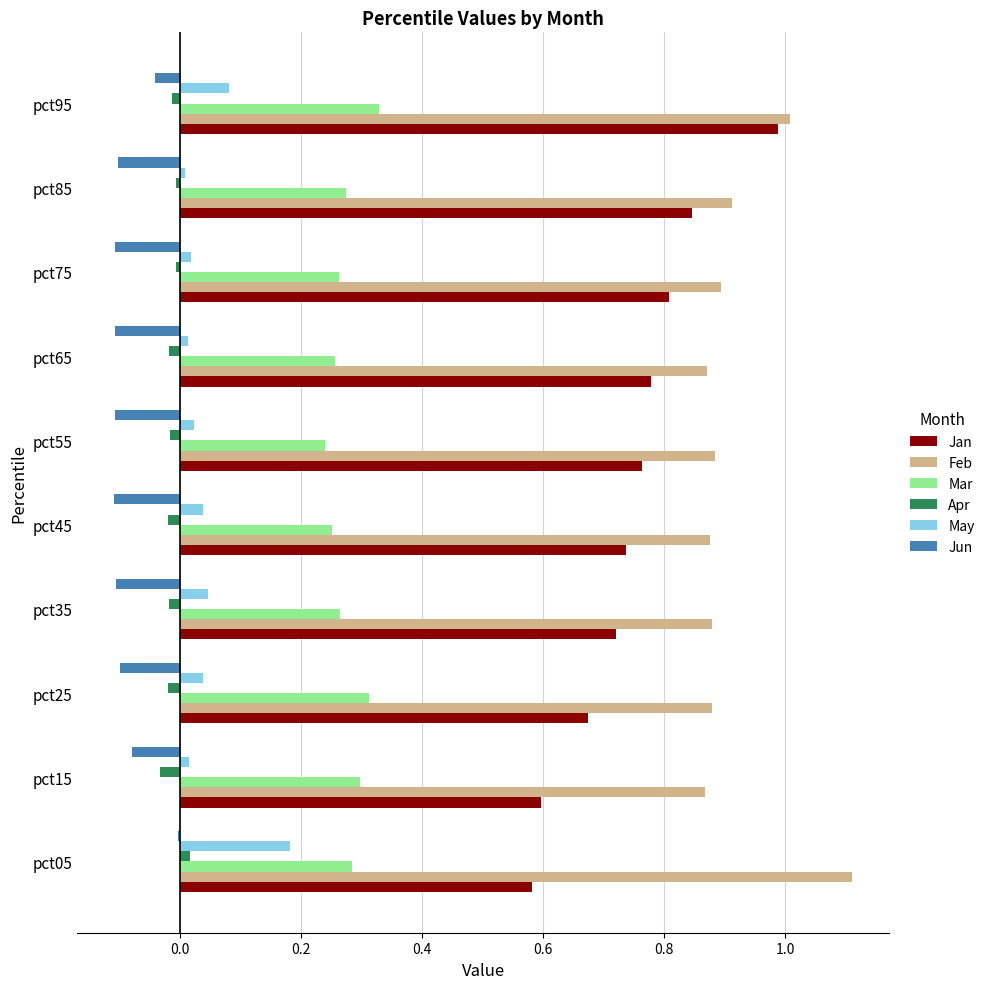

At which category is the sum across all series the highest?

pct95